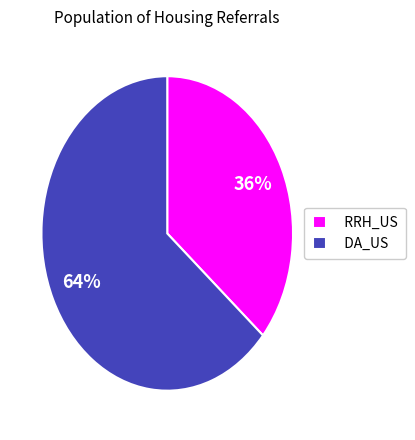

Rank the categories by value from highest to lowest.

DA_US, RRH_US